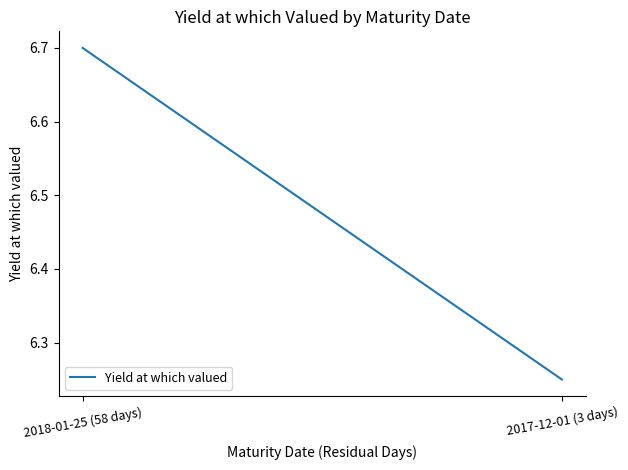

Which category has the highest value across all series?

2018-01-25 (58 days)